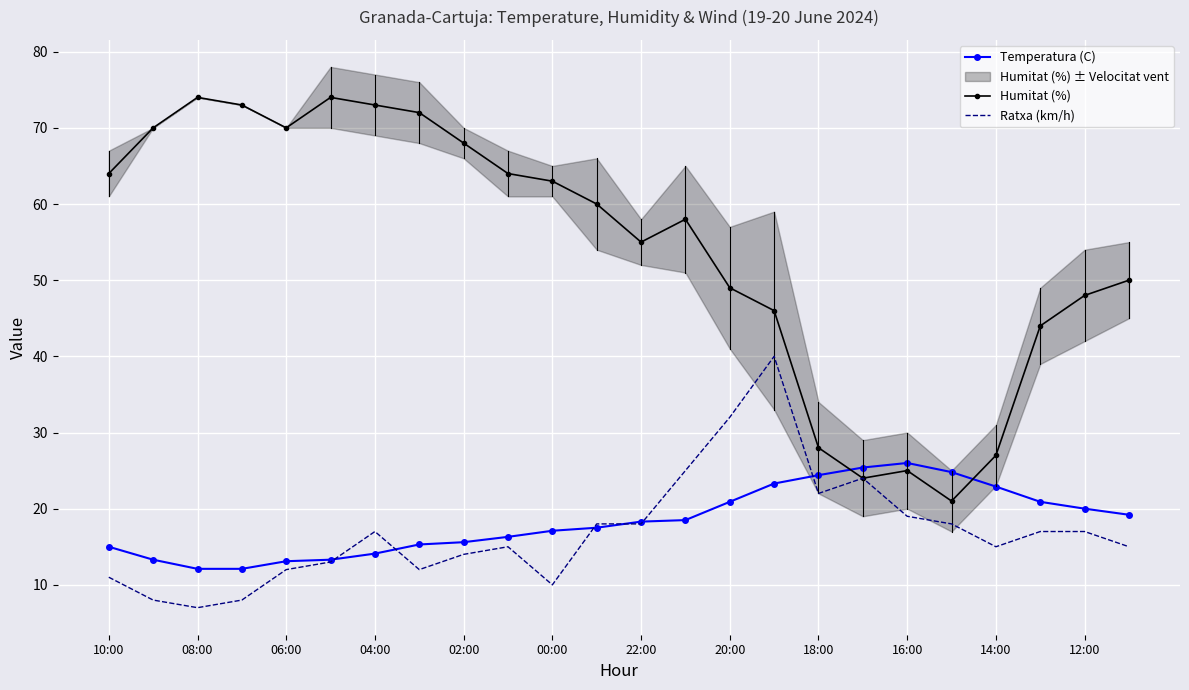

True or false: Humitat (%) and Ratxa (km/h) cross at least once.

False